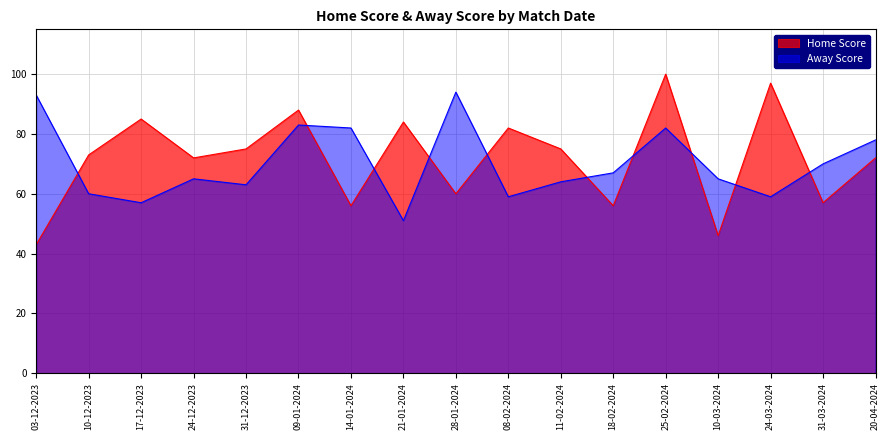

Rank the series by their average value, from highest to lowest.

Home Score, Away Score